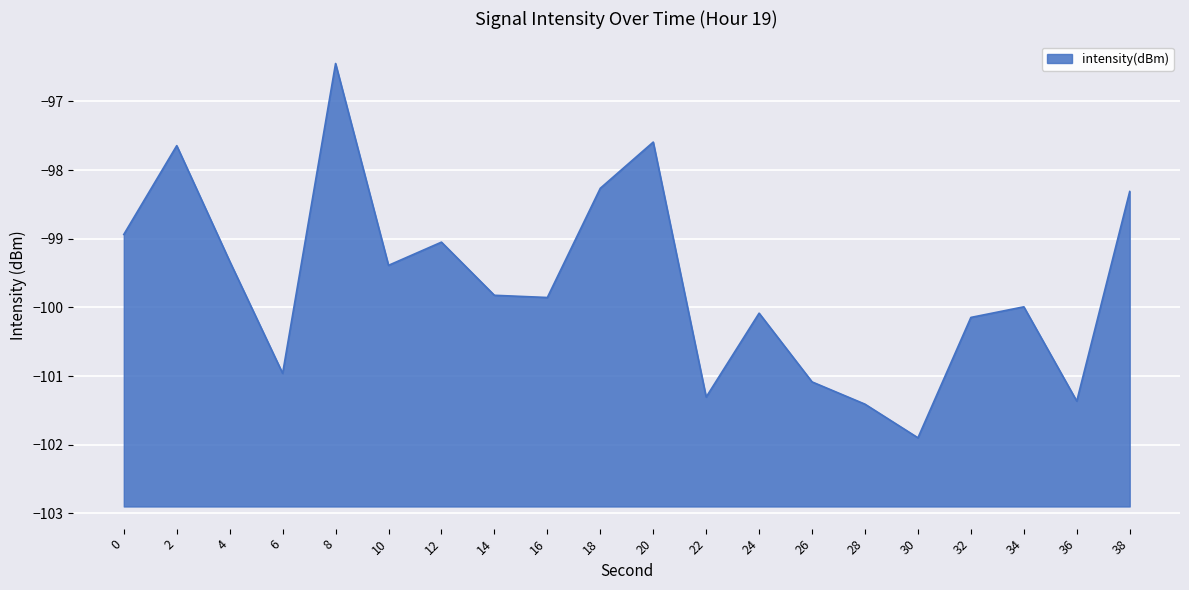

Rank the categories by value from lowest to highest.

30, 28, 36, 22, 26, 6, 32, 24, 34, 16, 14, 10, 4, 12, 0, 38, 18, 2, 20, 8